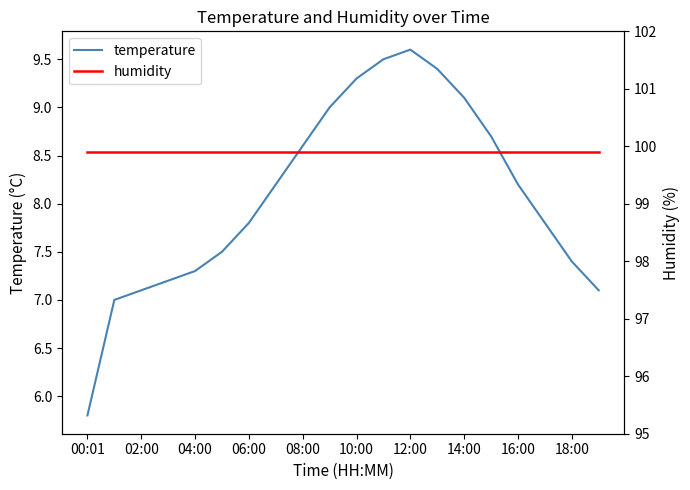

The value of temperature at 18:00 is 7.4. True or false?

True